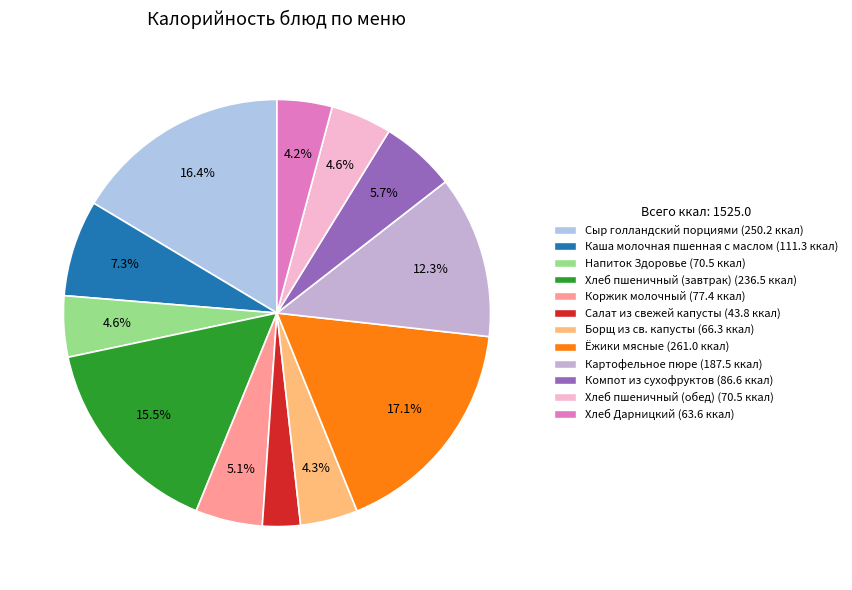

Rank the categories by value from highest to lowest.

Ёжики мясные, Сыр голландский порциями, Хлеб пшеничный (завтрак), Картофельное пюре, Каша молочная пшенная с маслом, Компот из сухофруктов, Коржик молочный, Напиток Здоровье, Хлеб пшеничный (обед), Борщ из св. капусты, Хлеб Дарницкий, Салат из свежей капусты